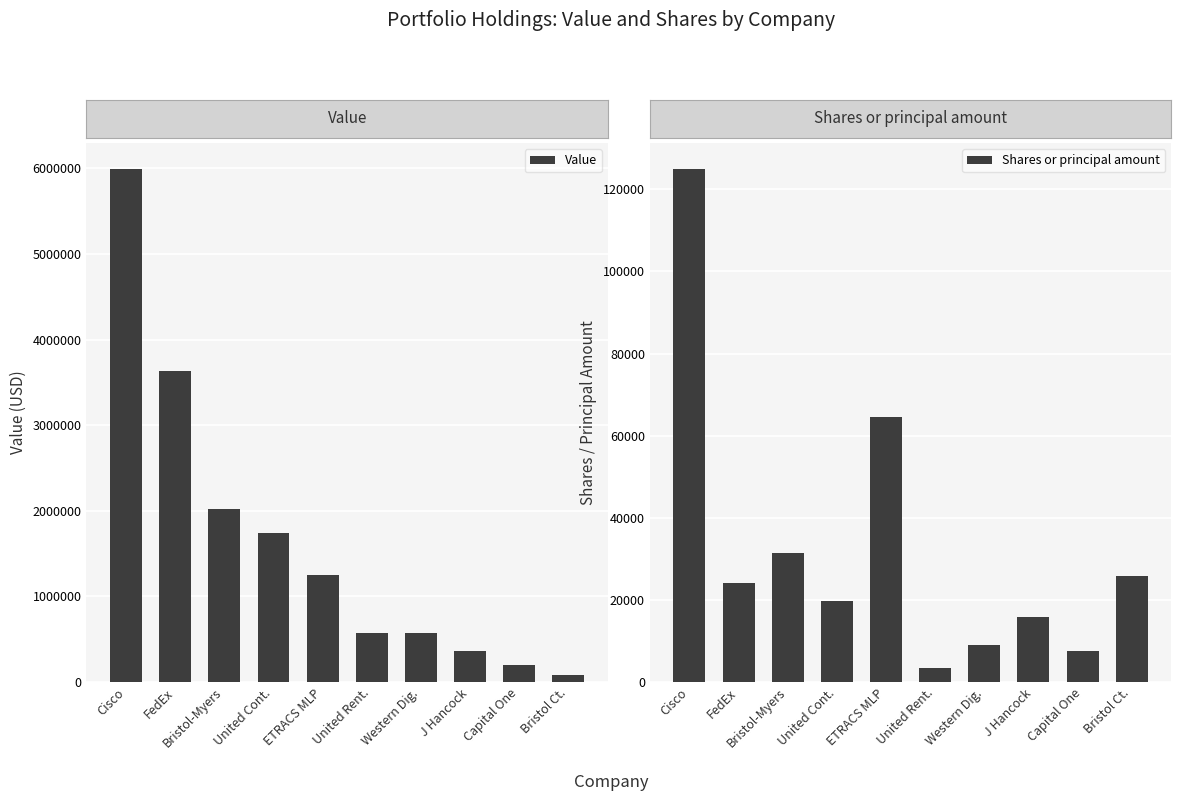

Which category has the highest value across all series?

Cisco